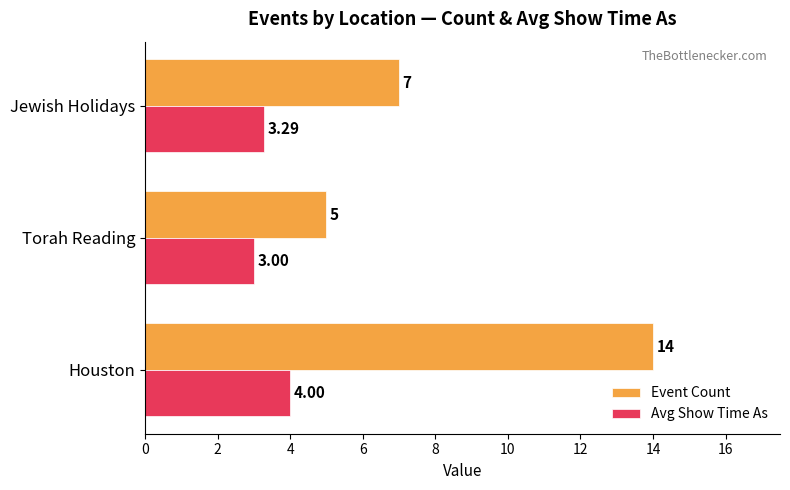

Count the Event Count values in the range 5 to 14.

3